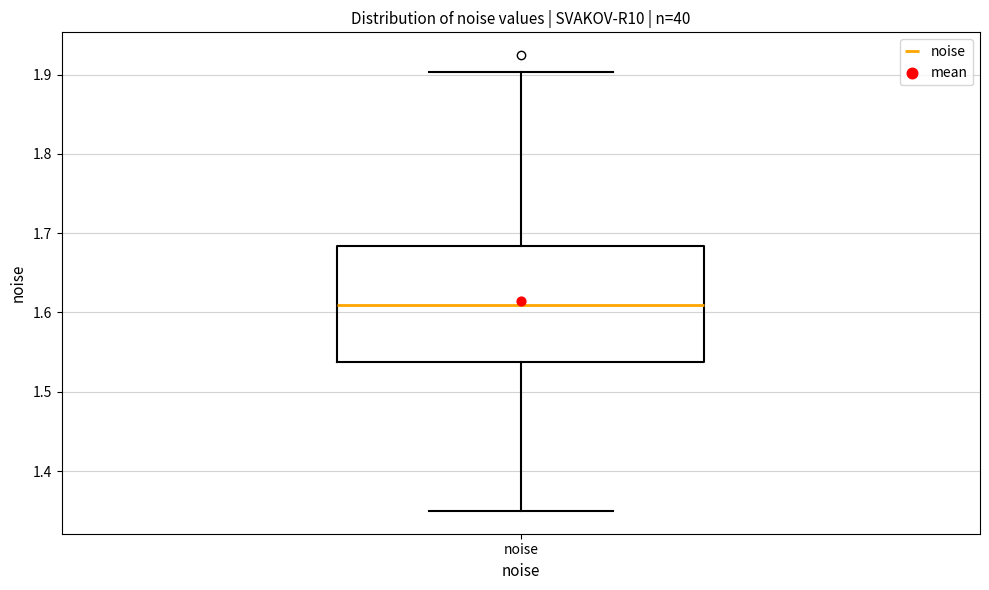

Read this box plot against the y-axis: the position of the median line, the range covered by the box, and the ends of both whiskers. The values are not printed on the chart, so give them approximately, as read against the axis.

median 1.61, box 1.54 to 1.68, whiskers 1.35 to 1.90